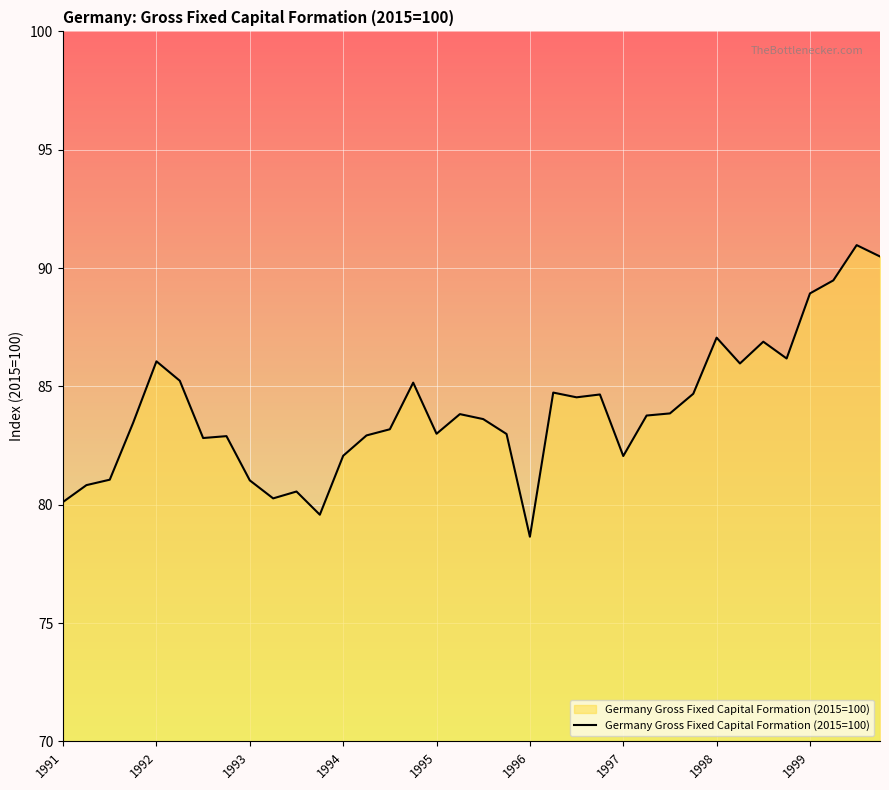

What is the maximum value shown in the chart?

91.0